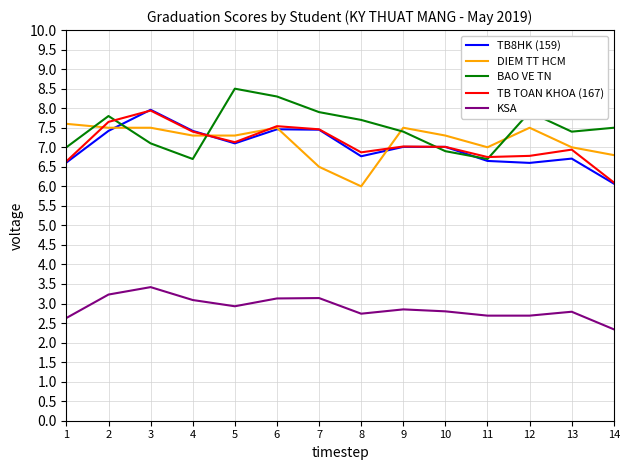

What is the lowest value of the KSA series?

2.3